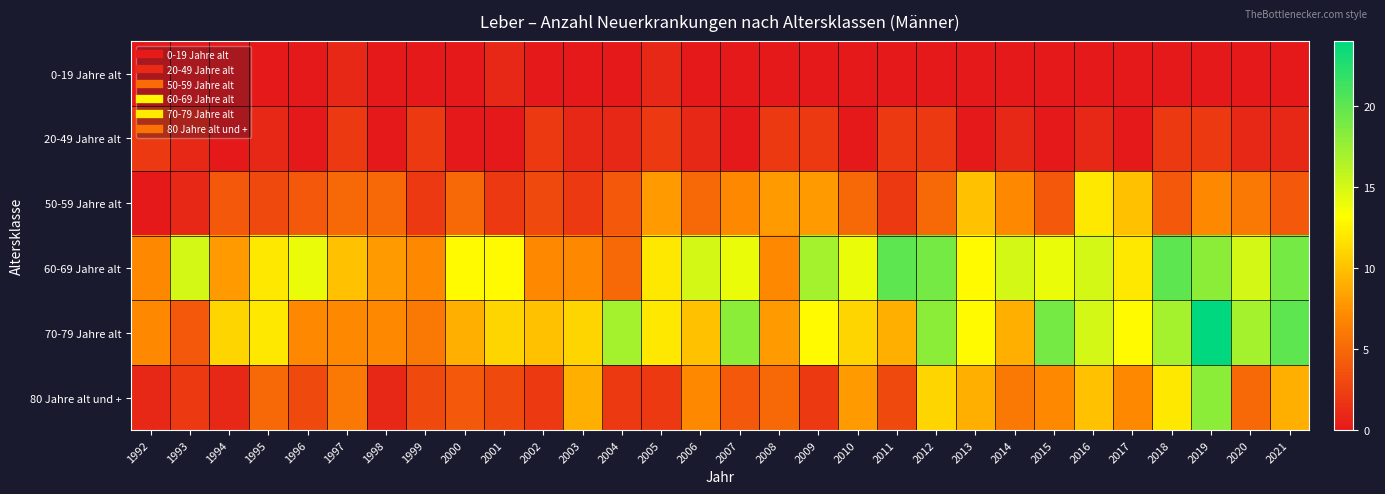

How many series are shown in this chart?

6